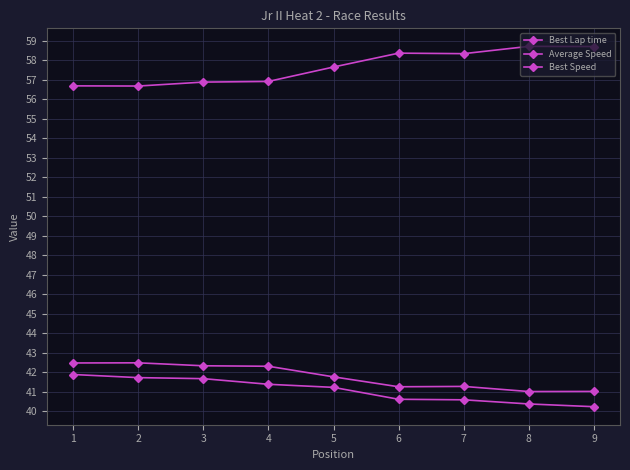

True or false: Average Speed has more than 1 points higher than both neighbors.

False